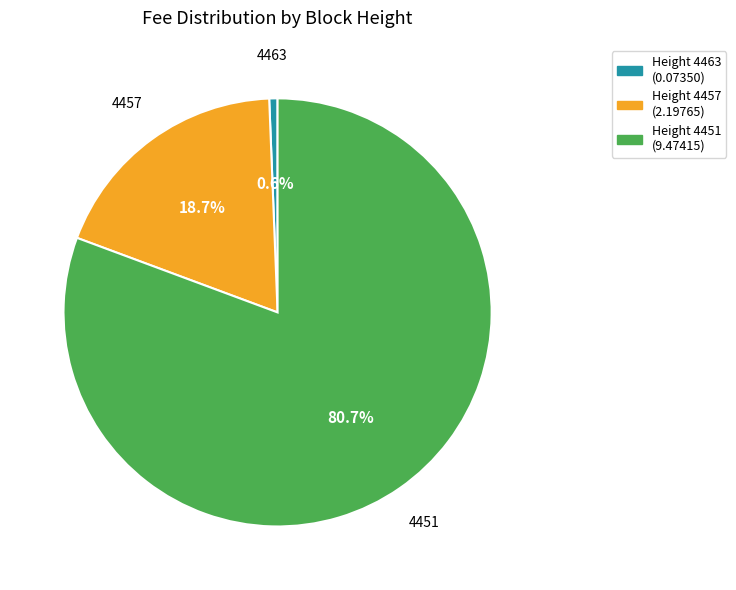

Does any single category account for the majority?

Yes